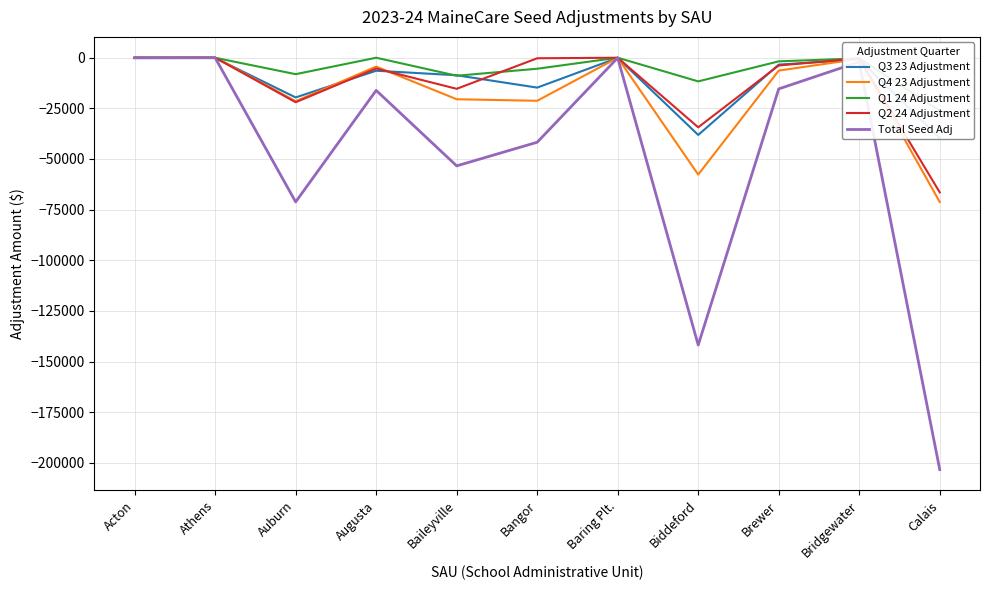

Reading right to left, extract all data points from this chart.

Q3 23 Adjustment: Calais=-39555.3	Bridgewater=-903.3	Brewer=-3402.8	Biddeford=-38126.8	Baring Plt.=-72.6	Bangor=-14758.5	Baileyville=-8659.3	Augusta=-6421.4	Auburn=-19614.3	Athens=-111.1	Acton=-25.0
Q4 23 Adjustment: Calais=-71215.7	Bridgewater=-560.8	Brewer=-6360.6	Biddeford=-57691.7	Baring Plt.=-0.5	Bangor=-21260.2	Baileyville=-20503.8	Augusta=-4388.8	Auburn=-21467.9	Athens=111.1	Acton=-31.4
Q1 24 Adjustment: Calais=-26117.0	Bridgewater=-321.1	Brewer=-1788.1	Biddeford=-11680.4	Baring Plt.=0.0	Bangor=-5442.4	Baileyville=-8887.8	Augusta=0.0	Auburn=-8127.4	Athens=-23.9	Acton=-11.3
Q2 24 Adjustment: Calais=-66478.1	Bridgewater=-269.5	Brewer=-3834.9	Biddeford=-34351.4	Baring Plt.=0.0	Bangor=-269.7	Baileyville=-15351.5	Augusta=-5315.8	Auburn=-21979.0	Athens=0.0	Acton=-11.8
Total Seed Adj: Calais=-203366.1	Bridgewater=-2054.8	Brewer=-15386.4	Biddeford=-141850.3	Baring Plt.=-73.1	Bangor=-41730.9	Baileyville=-53402.4	Augusta=-16126.0	Auburn=-71188.6	Athens=-23.9	Acton=-79.5